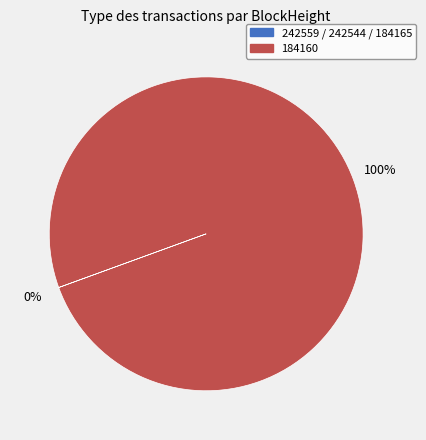

To the nearest percent, what is the difference between the largest and smallest slice percentages?

100%